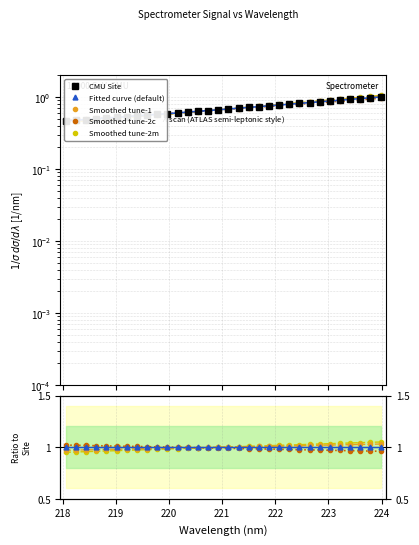

Rank the categories by value from highest to lowest.

223.9802, 223.7895, 223.5987, 223.408, 223.2172, 223.0264, 222.8355, 222.6447, 222.4538, 222.263, 222.0721, 221.8812, 221.6902, 221.4993, 221.3083, 221.1174, 220.9264, 220.7354, 220.5444, 220.3533, 220.1623, 219.9712, 219.7801, 219.589, 219.3979, 219.2067, 219.0156, 218.8244, 218.6332, 218.442, 218.2508, 218.0596